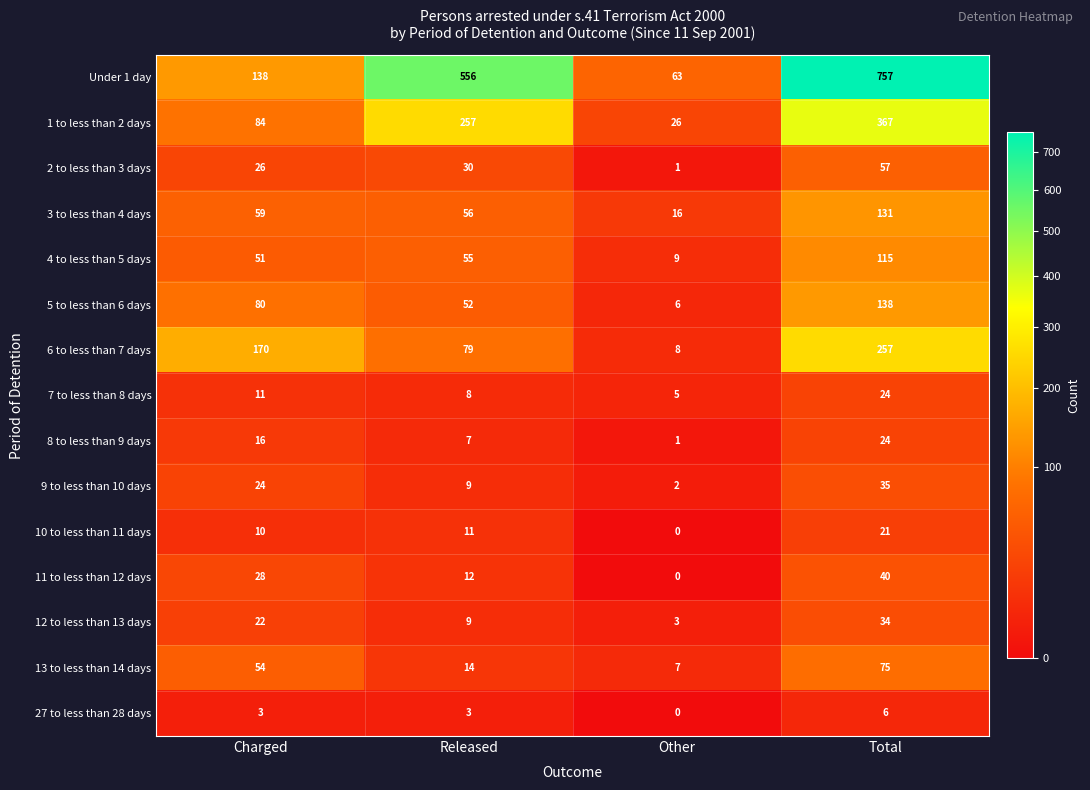

Rank the series at Charged from lowest to highest value.

27 to less than 28 days, 10 to less than 11 days, 7 to less than 8 days, 8 to less than 9 days, 12 to less than 13 days, 9 to less than 10 days, 2 to less than 3 days, 11 to less than 12 days, 4 to less than 5 days, 13 to less than 14 days, 3 to less than 4 days, 5 to less than 6 days, 1 to less than 2 days, Under 1 day, 6 to less than 7 days